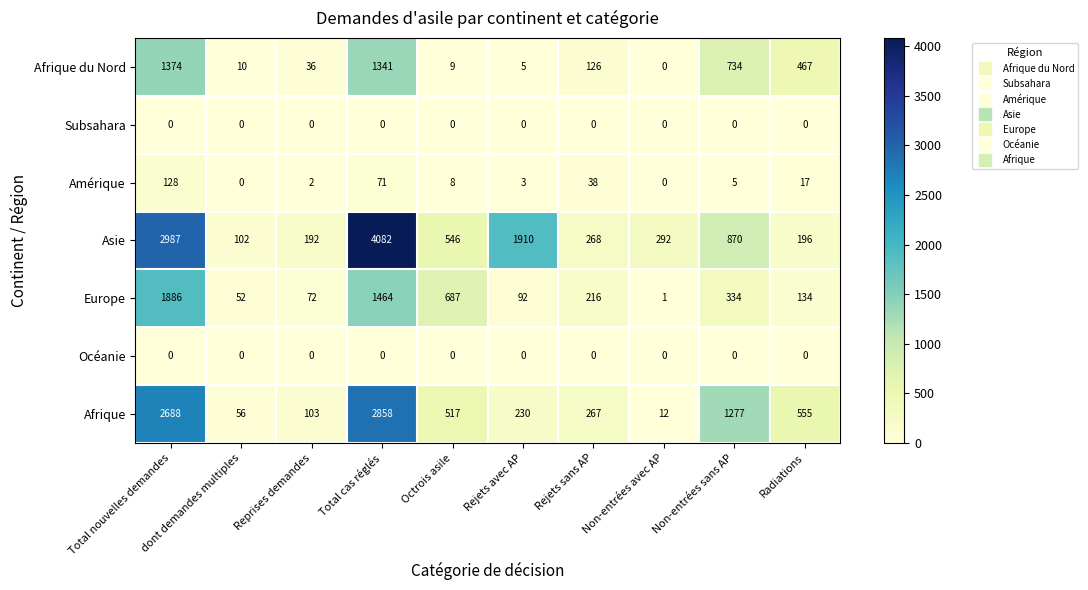

Between Total nouvelles demandes and Rejets sans AP, which series saw the biggest shift?

Asie